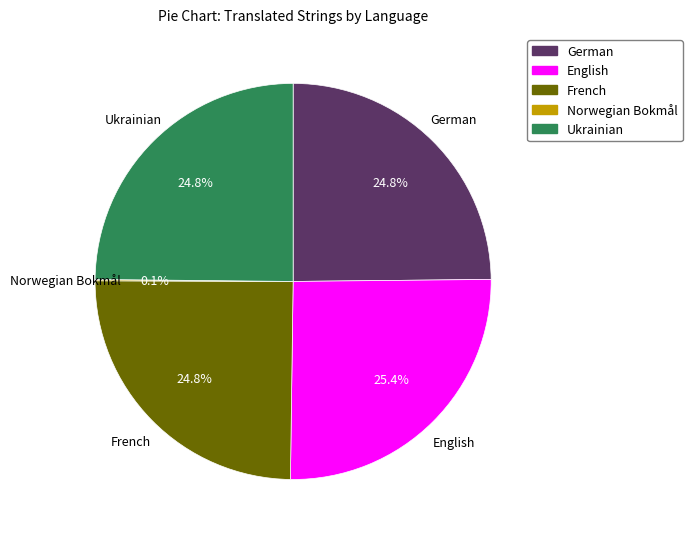

What is the ratio of the value at French to the value at English?

1.0